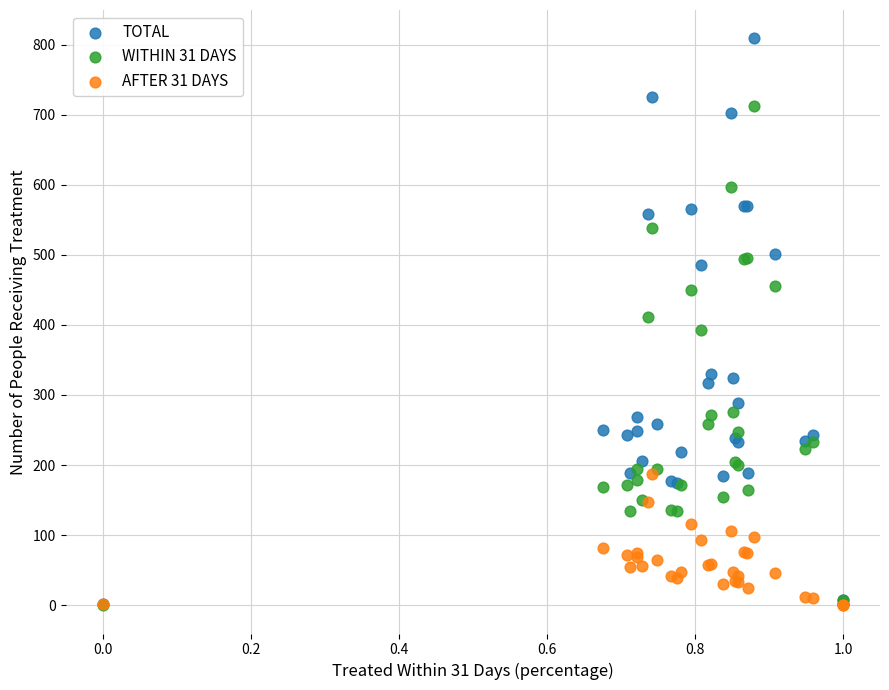

What are all the series names shown in the legend?

TOTAL, WITHIN 31 DAYS, AFTER 31 DAYS